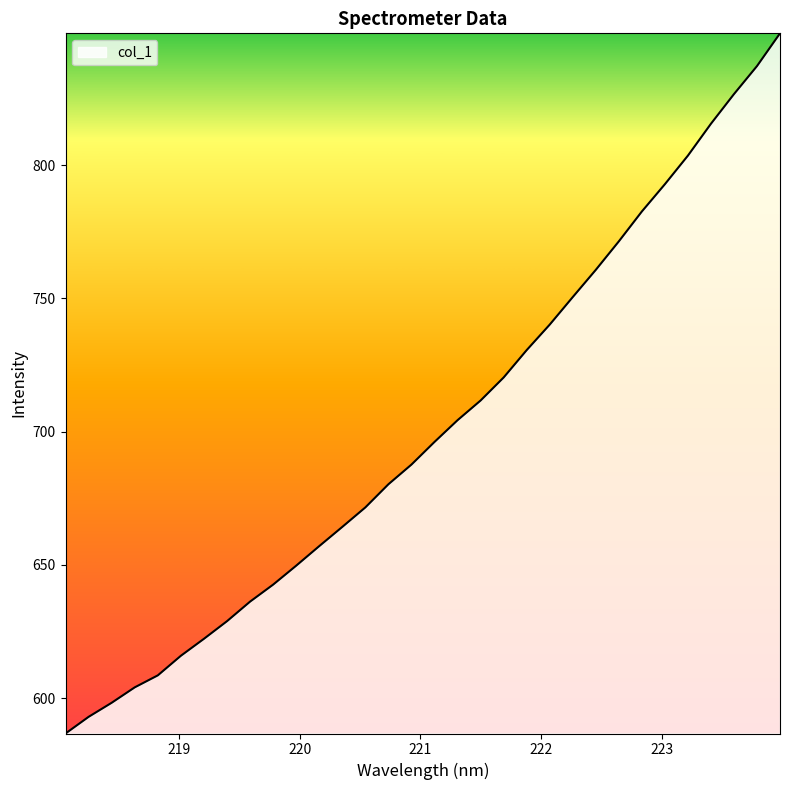

Does the chart have visible grid lines?

No